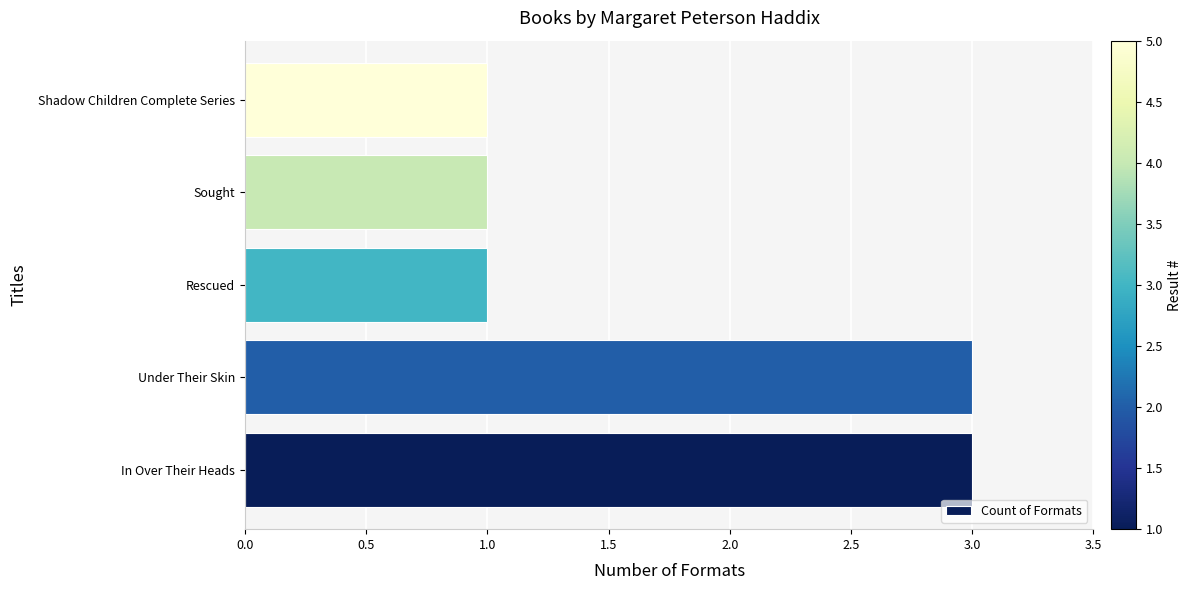

How many data points does each series have?

5